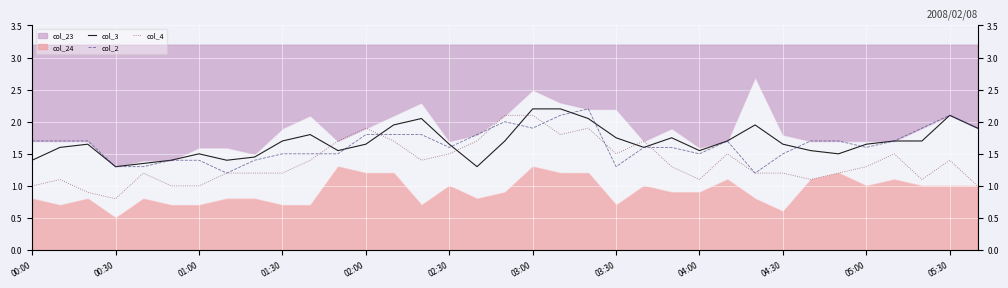

Is it true that col_4 equals 0.6 at 26?

False